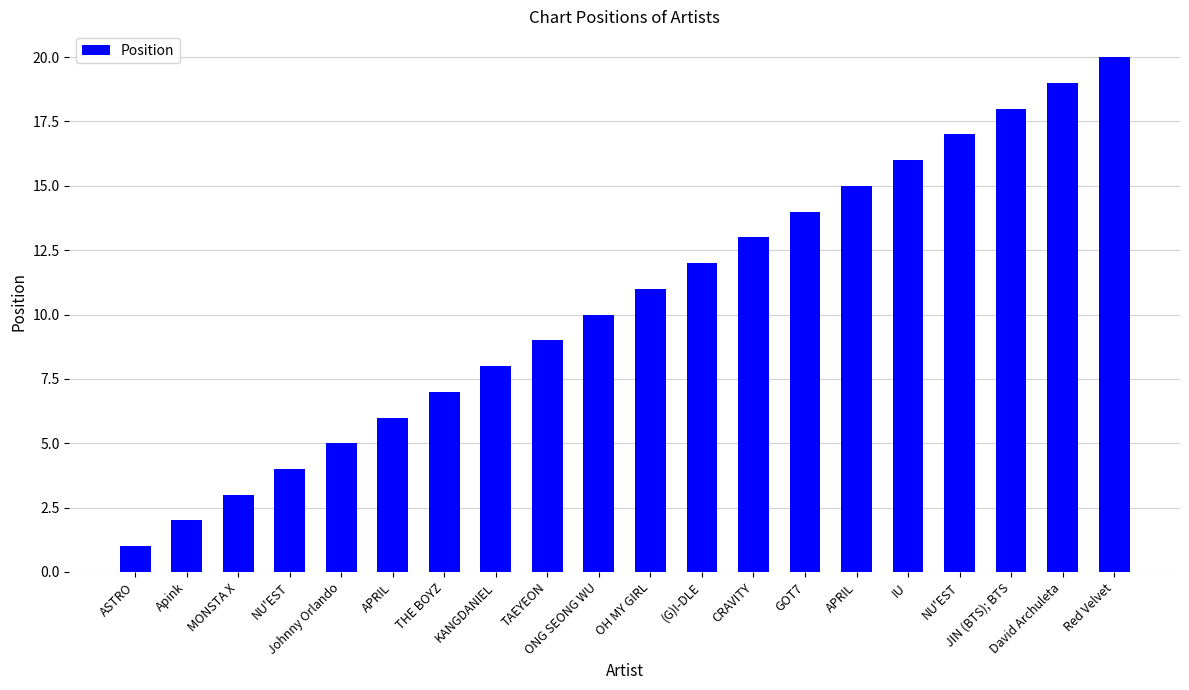

Which category has the highest value across all series?

Red Velvet